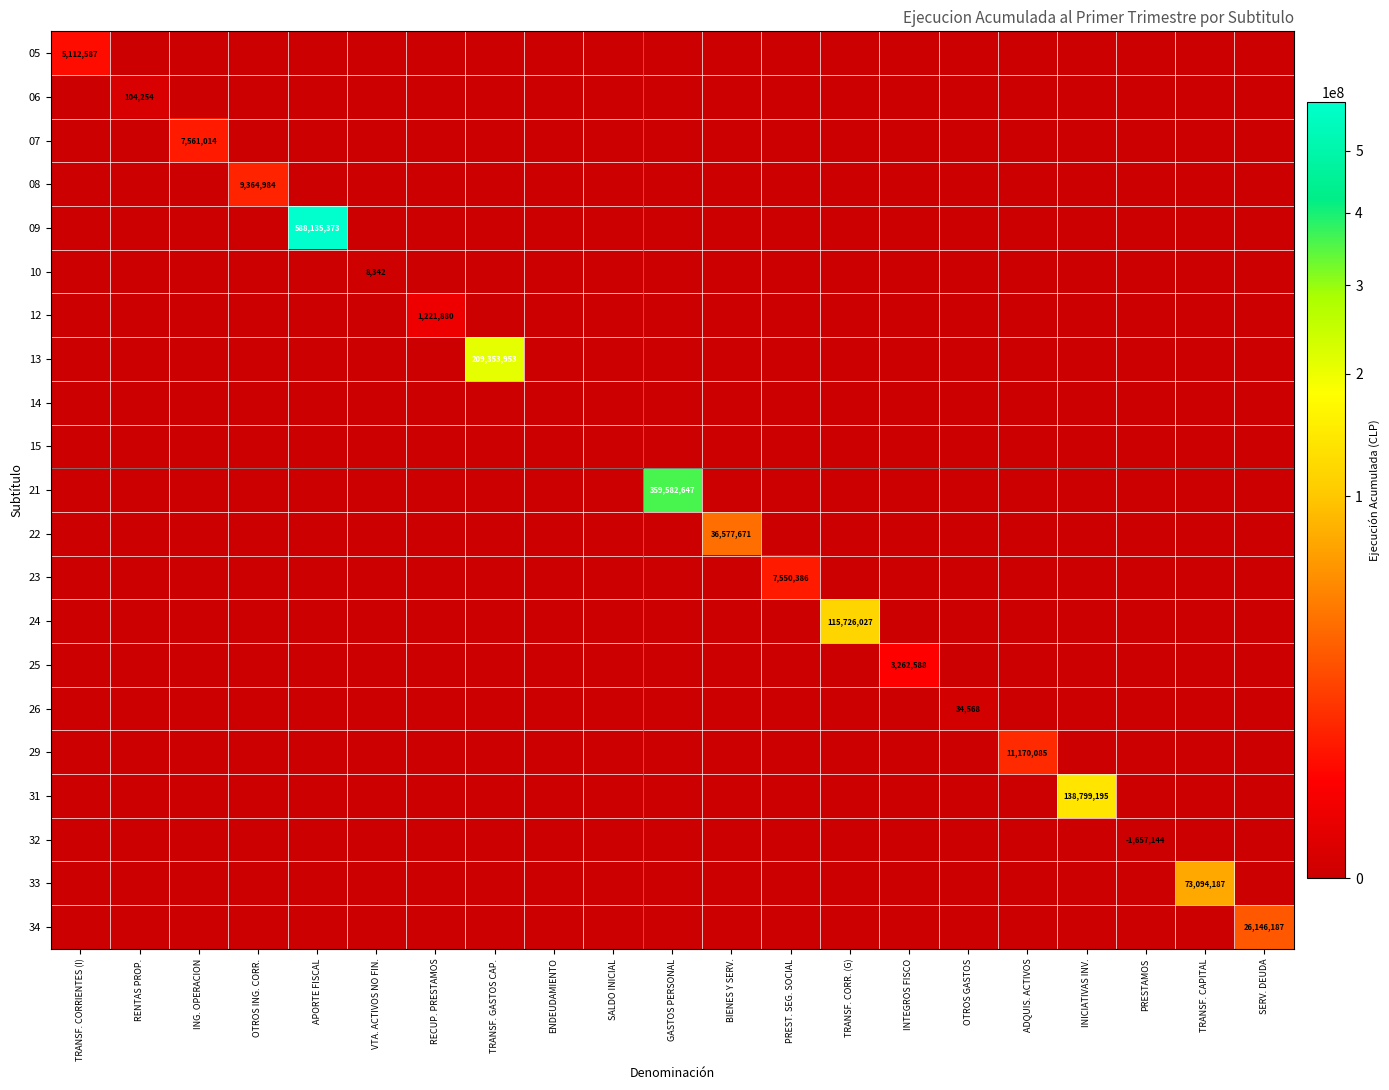

The value of 06 at RENTAS PROP. is 104254. True or false?

True